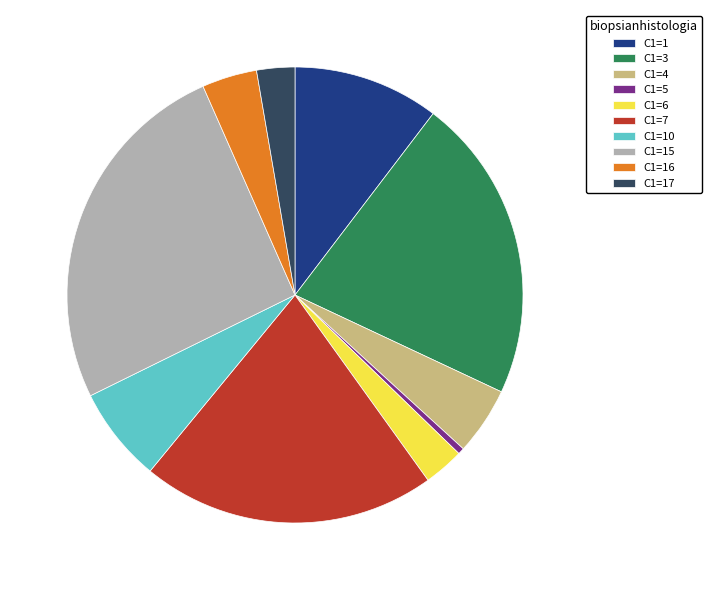

Which has a higher value, C1=15 or C1=17?

C1=15